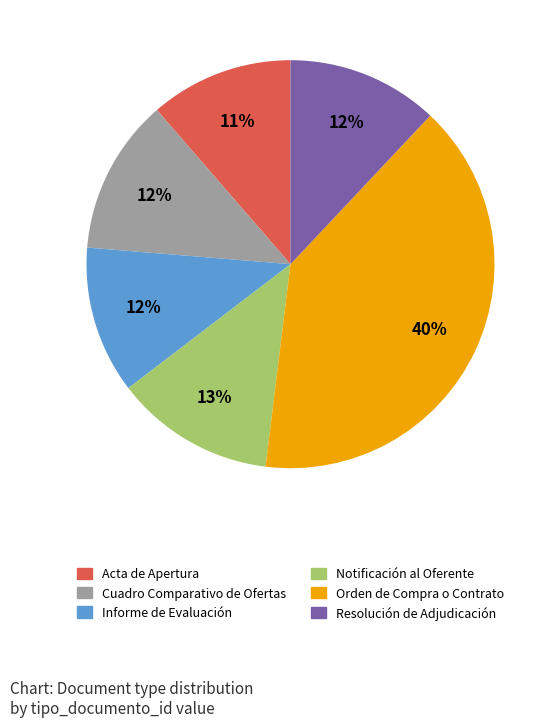

Do Resolución de Adjudicación and Cuadro Comparativo de Ofertas together represent more than half of the pie?

No